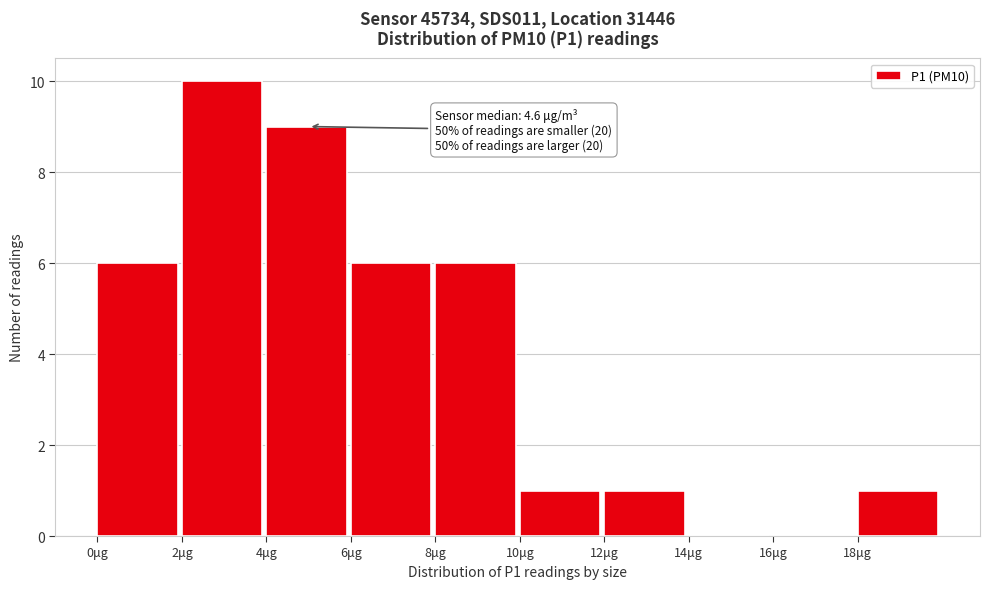

Which range on the x-axis has the tallest bar?

2 to 4